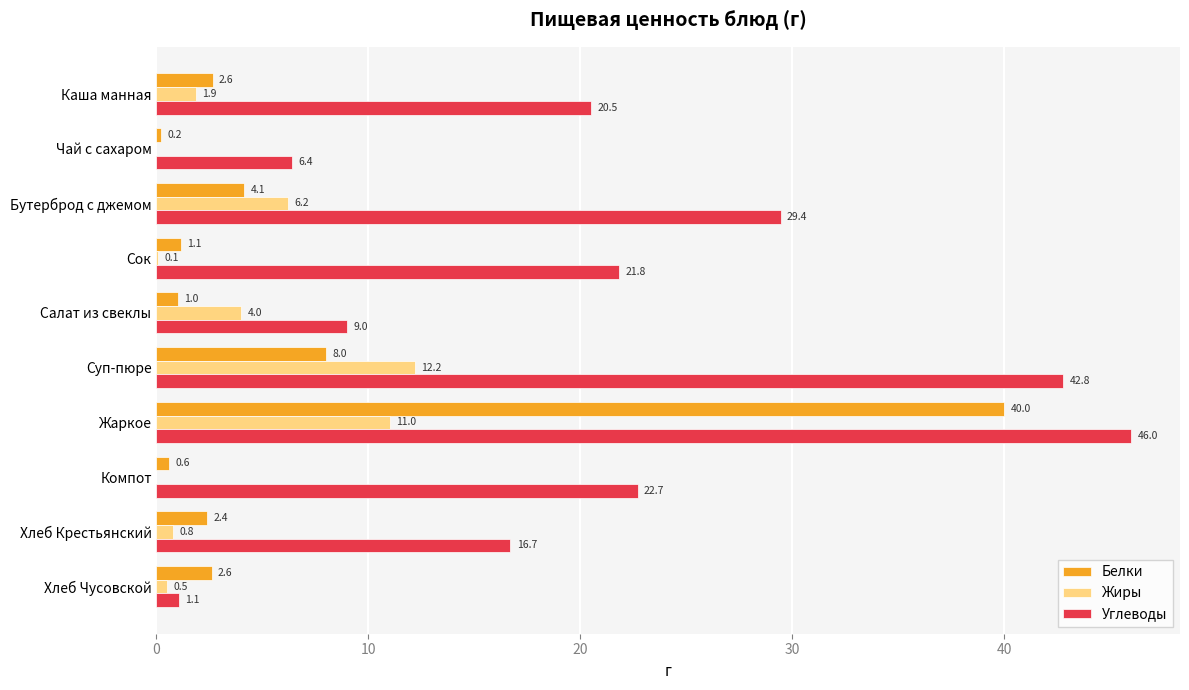

Which series has the largest total across all categories?

Углеводы